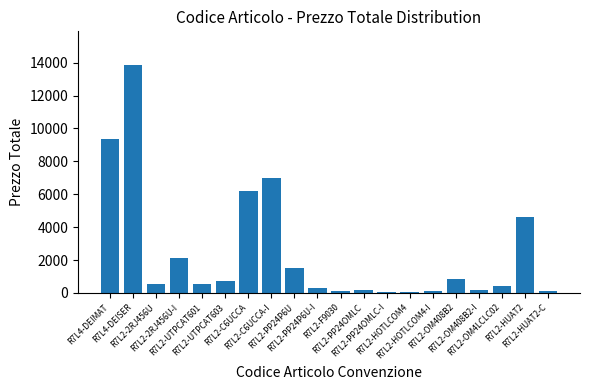

True or false: the data shows 1508.0 at R7L2-PP24P6U.

True